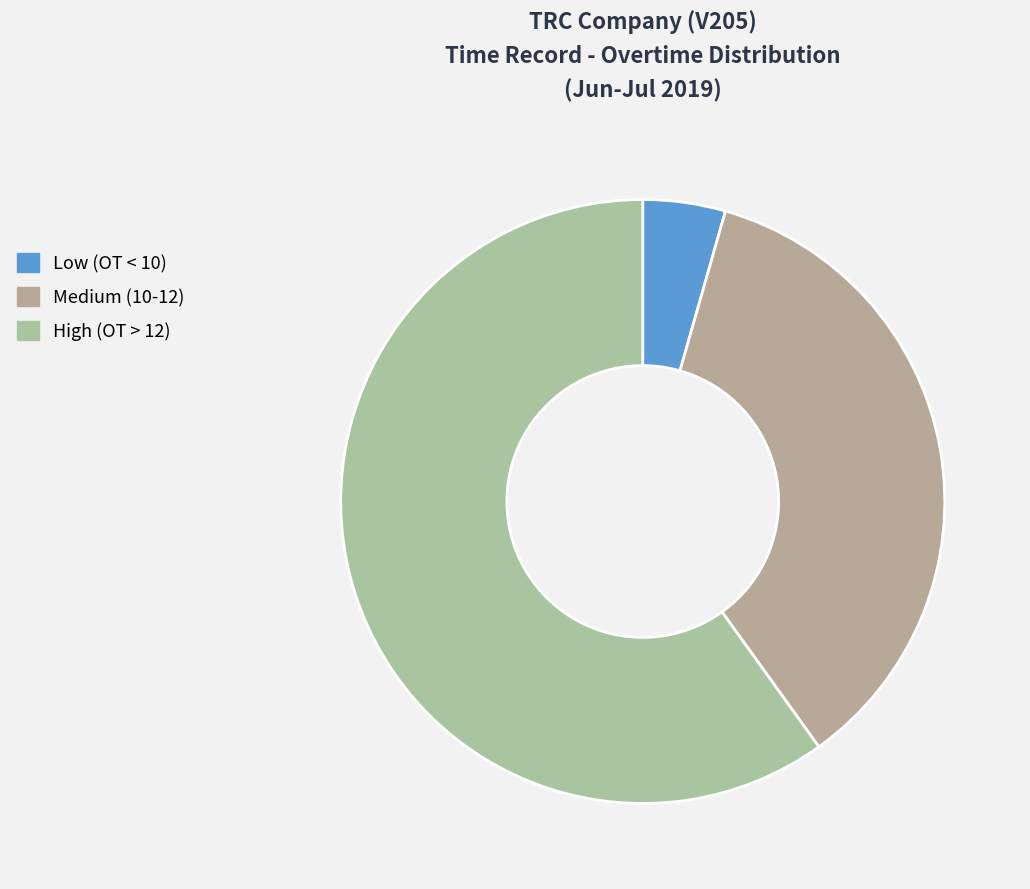

Which category has the smallest portion of the pie?

Low (OT < 10)